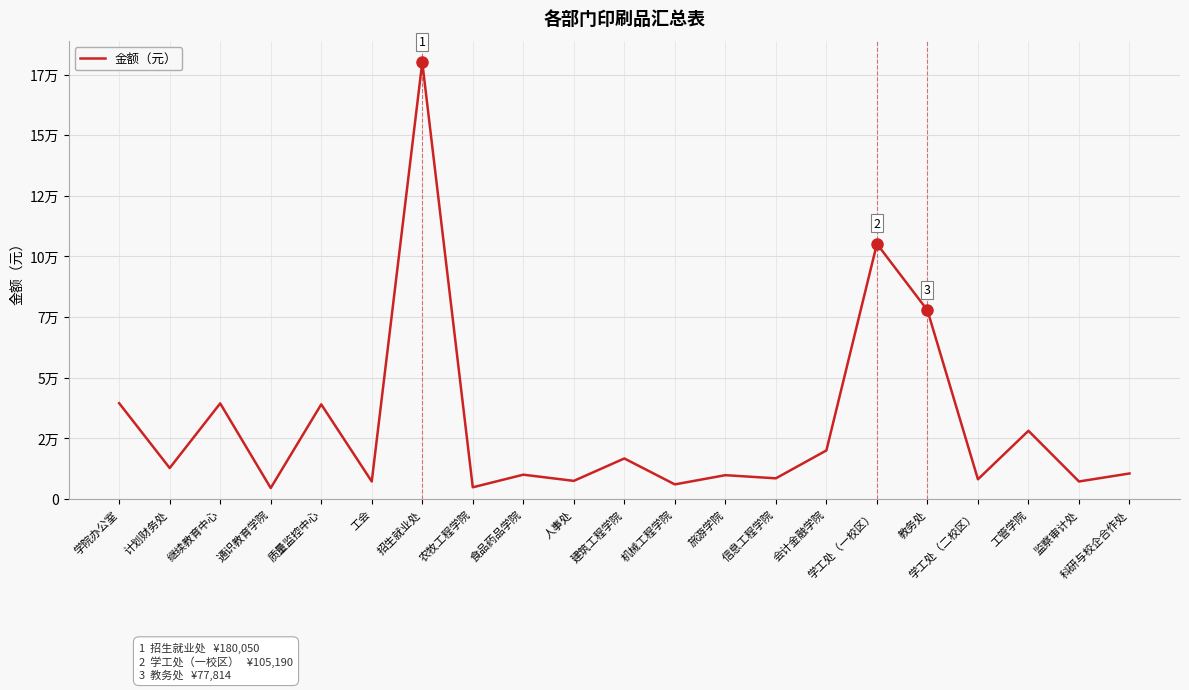

Does the chart display data point markers on the line(s)?

No